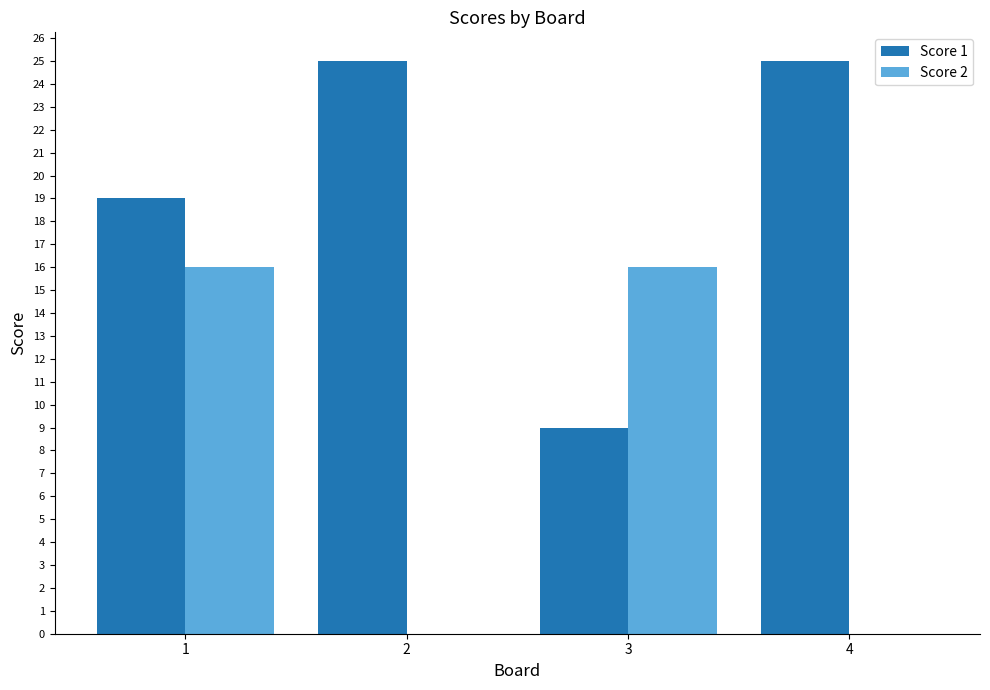

What is the greatest value displayed?

25